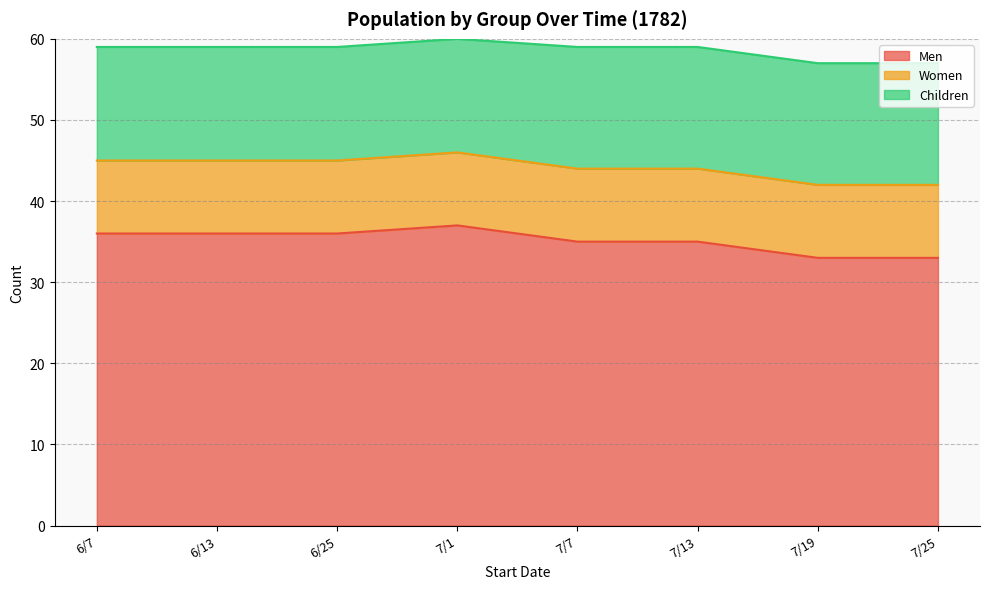

Reading left to right, transcribe all the data shown in this chart.

Men: 6/7=36	6/13=36	6/25=36	7/1=37	7/7=35	7/13=35	7/19=33	7/25=33
Women: 6/7=9	6/13=9	6/25=9	7/1=9	7/7=9	7/13=9	7/19=9	7/25=9
Children: 6/7=14	6/13=14	6/25=14	7/1=14	7/7=15	7/13=15	7/19=15	7/25=15